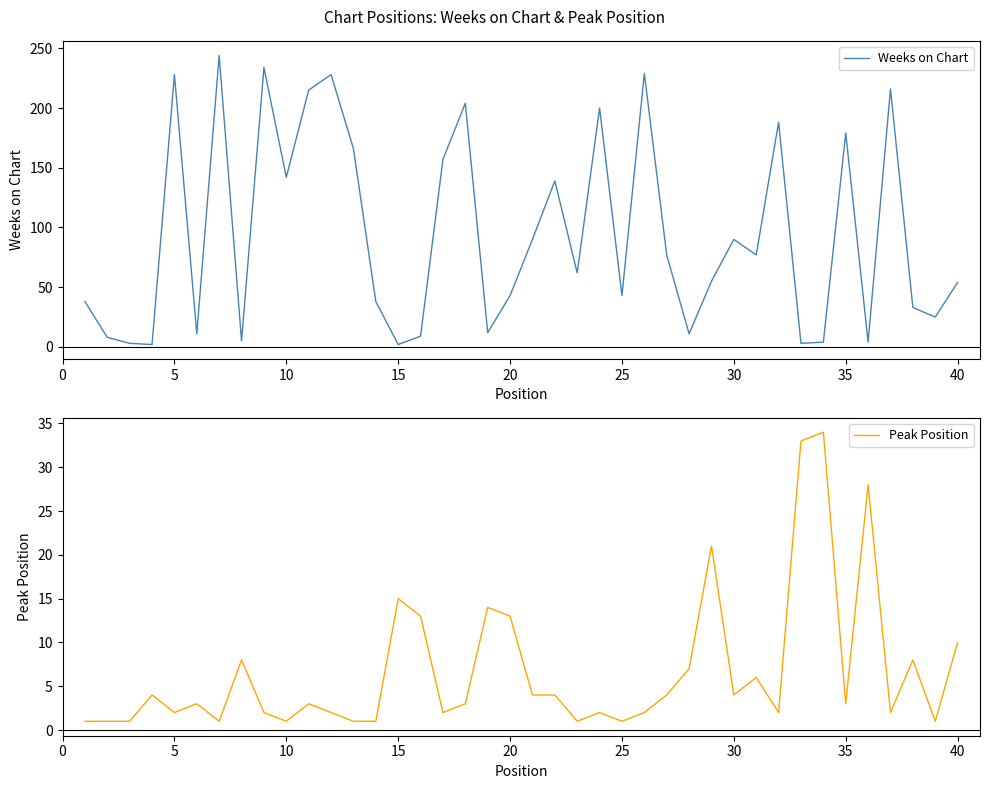

What is the maximum value for Weeks on Chart?

244